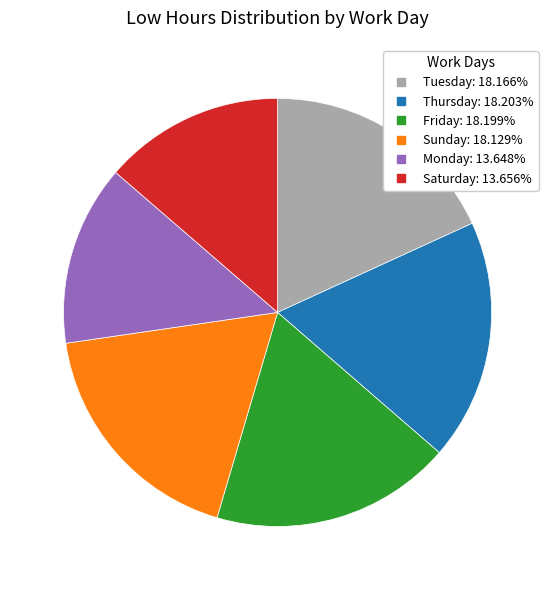

Is there a majority slice in this chart?

No